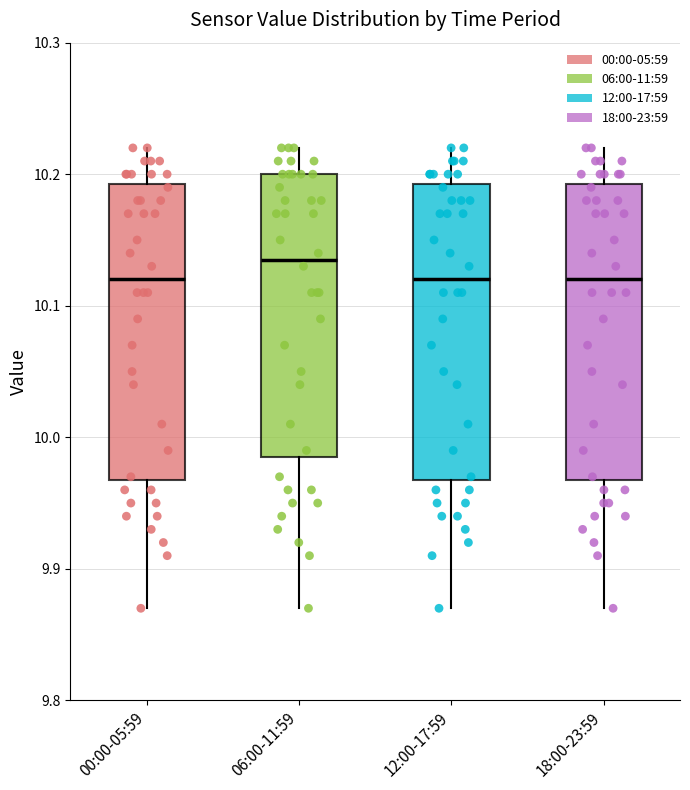

Reading left to right, read every box against the y-axis: the position of its median line, the range the box covers, and the ends of its whiskers. The values are not printed on the chart, so give them approximately, as read against the axis.

00:00-05:59: median 10.12, box 9.97 to 10.19, whiskers 9.87 to 10.22
06:00-11:59: median 10.14, box 9.99 to 10.20, whiskers 9.87 to 10.22
12:00-17:59: median 10.12, box 9.97 to 10.19, whiskers 9.87 to 10.22
18:00-23:59: median 10.12, box 9.97 to 10.19, whiskers 9.87 to 10.22